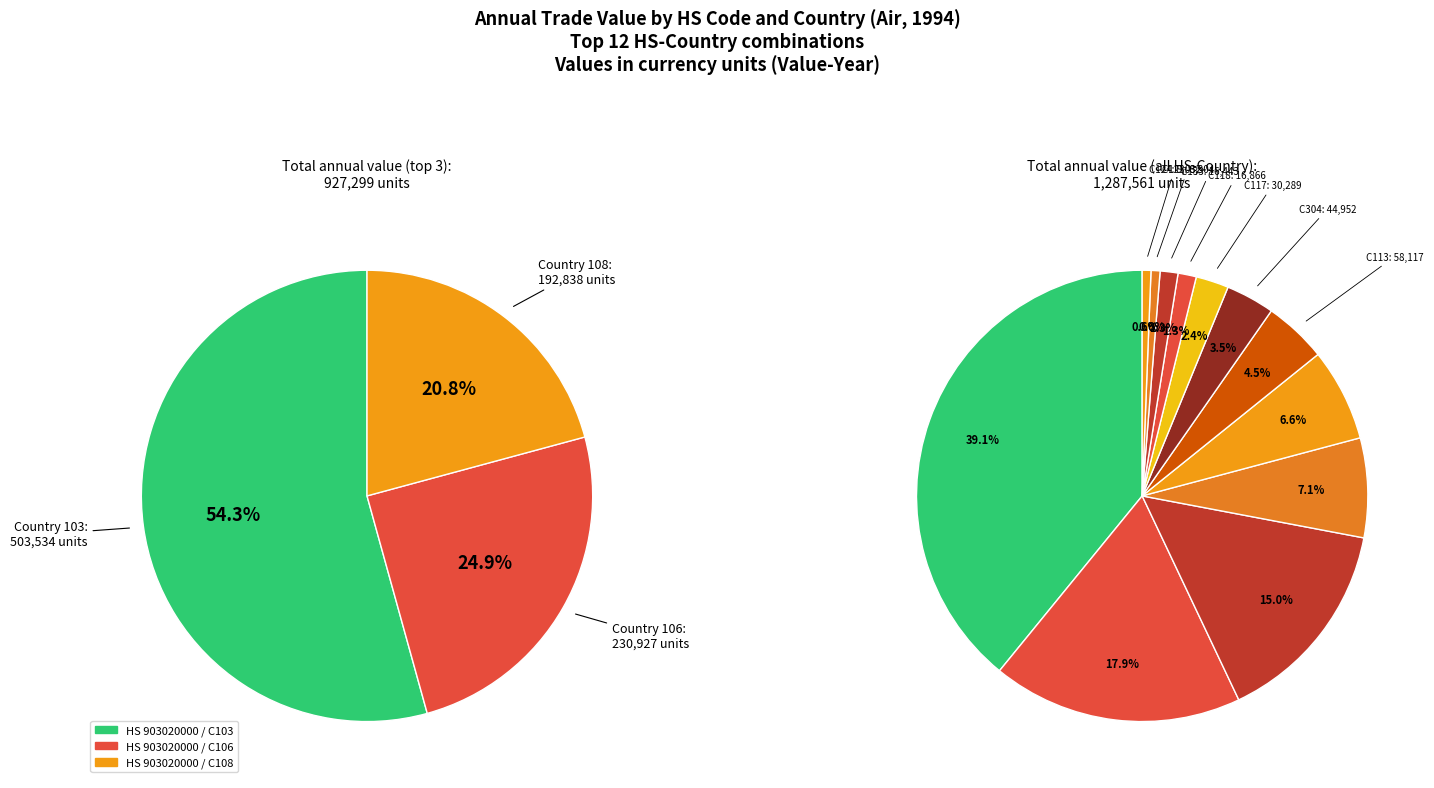

To the nearest percent, what is the average slice percentage?

8%